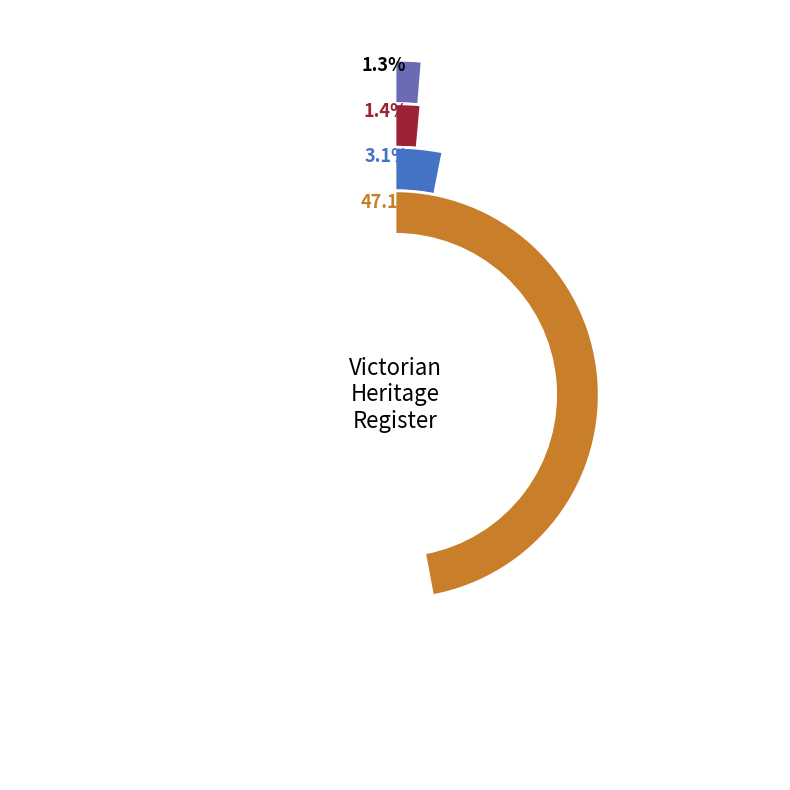

Do YARRA BEND PARK and FORMER RED CROSS REST HOUSE together represent more than half of the pie?

No